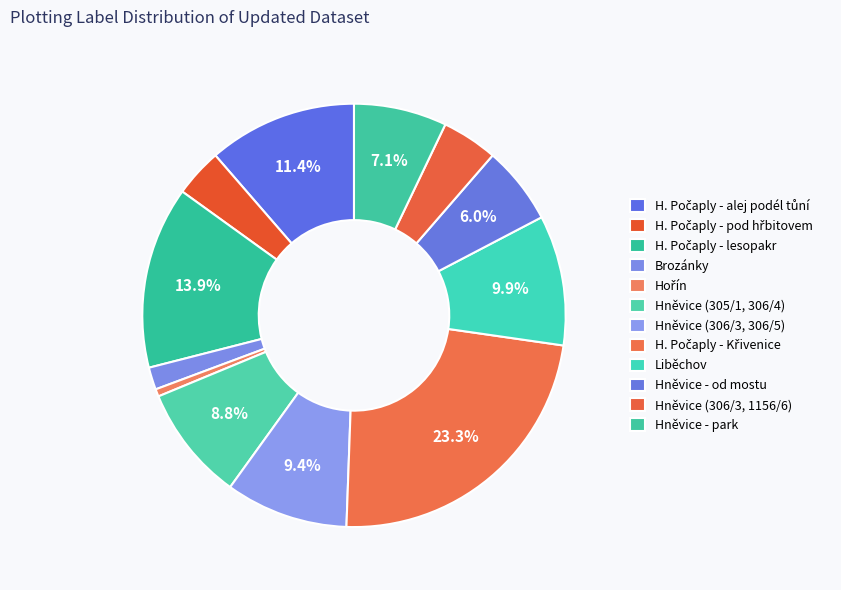

To the nearest percent, what portion does Brozánky represent?

2%